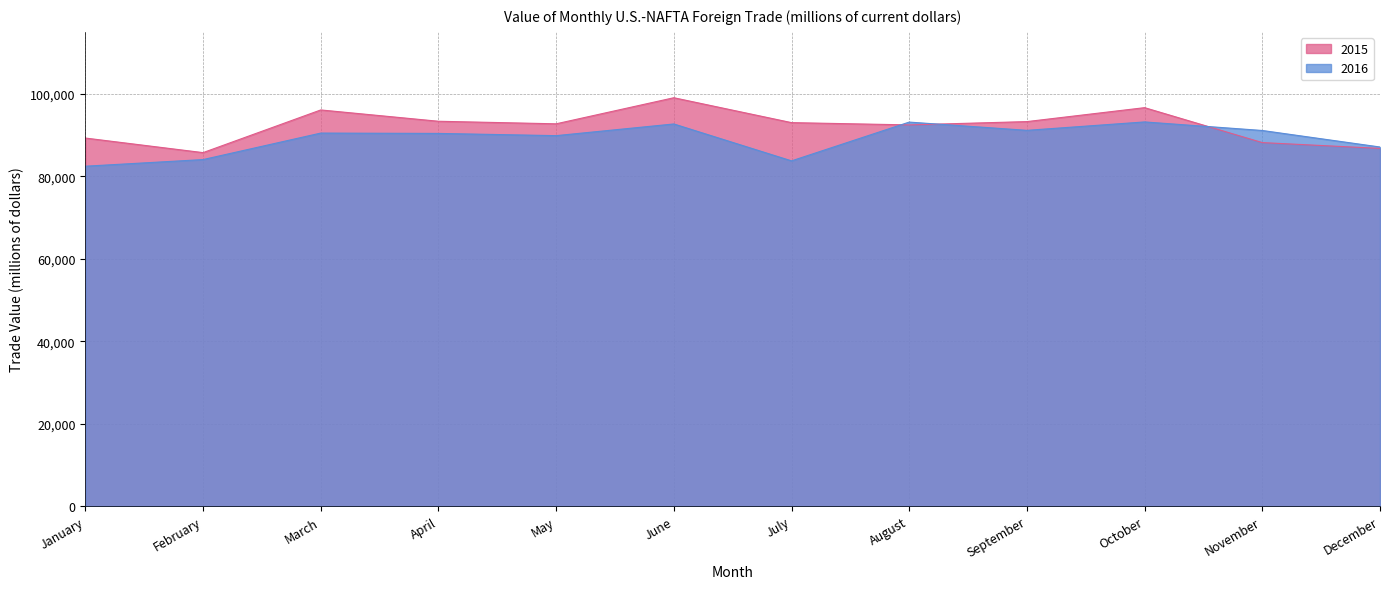

What is the difference between the maximum and second lowest values in the 2016 series?

9440